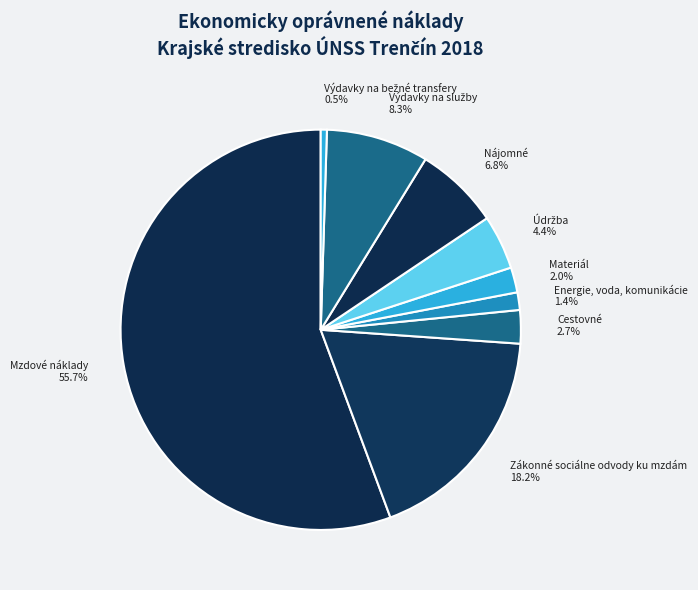

How much of the chart is everything except Zákonné sociálne odvody ku mzdám?

81.8%